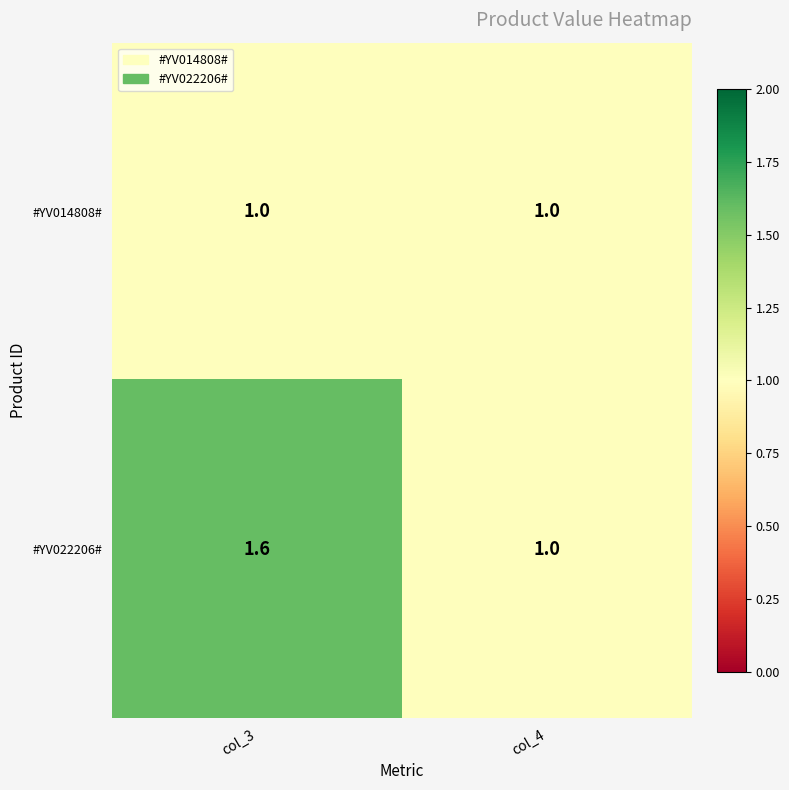

Between col_3 and col_4, which series saw the biggest shift?

#YV022206#